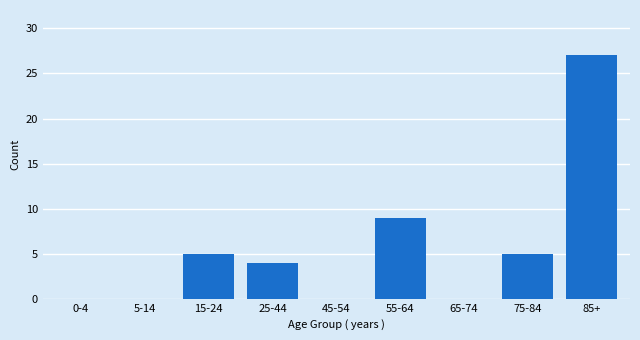

Reading right to left, extract all data points from this chart.

85+=27	75-84=5	65-74=0	55-64=9	45-54=0	25-44=4	15-24=5	5-14=0	0-4=0